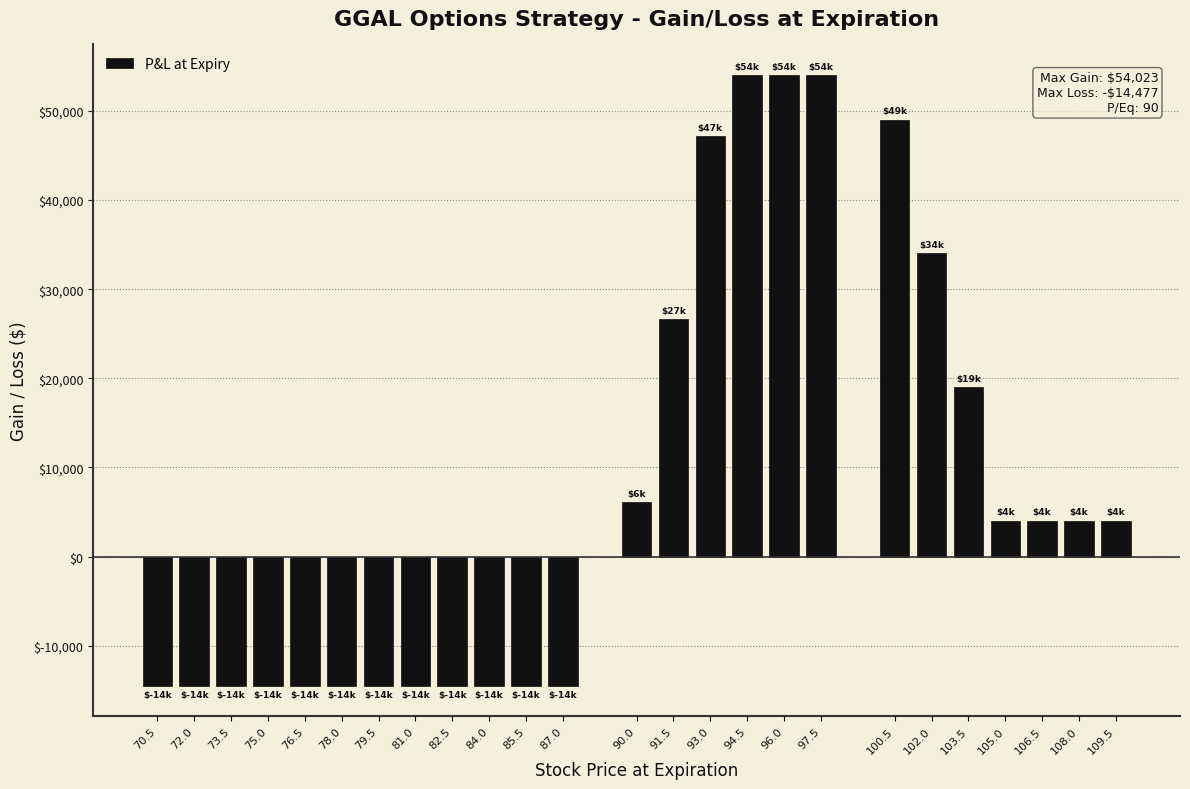

Reading left to right, what are all the values shown in this chart?

70.5=-14477	72.0=-14477	73.5=-14477	75.0=-14477	76.5=-14477	78.0=-14477	79.5=-14477	81.0=-14477	82.5=-14477	84.0=-14477	85.5=-14477	87.0=-14477	90.0=6073	91.5=26623	93.0=47173	94.5=54023	96.0=54023	97.5=54023	100.5=49023	102.0=34023	103.5=19023	105.0=4023	106.5=4023	108.0=4023	109.5=4023